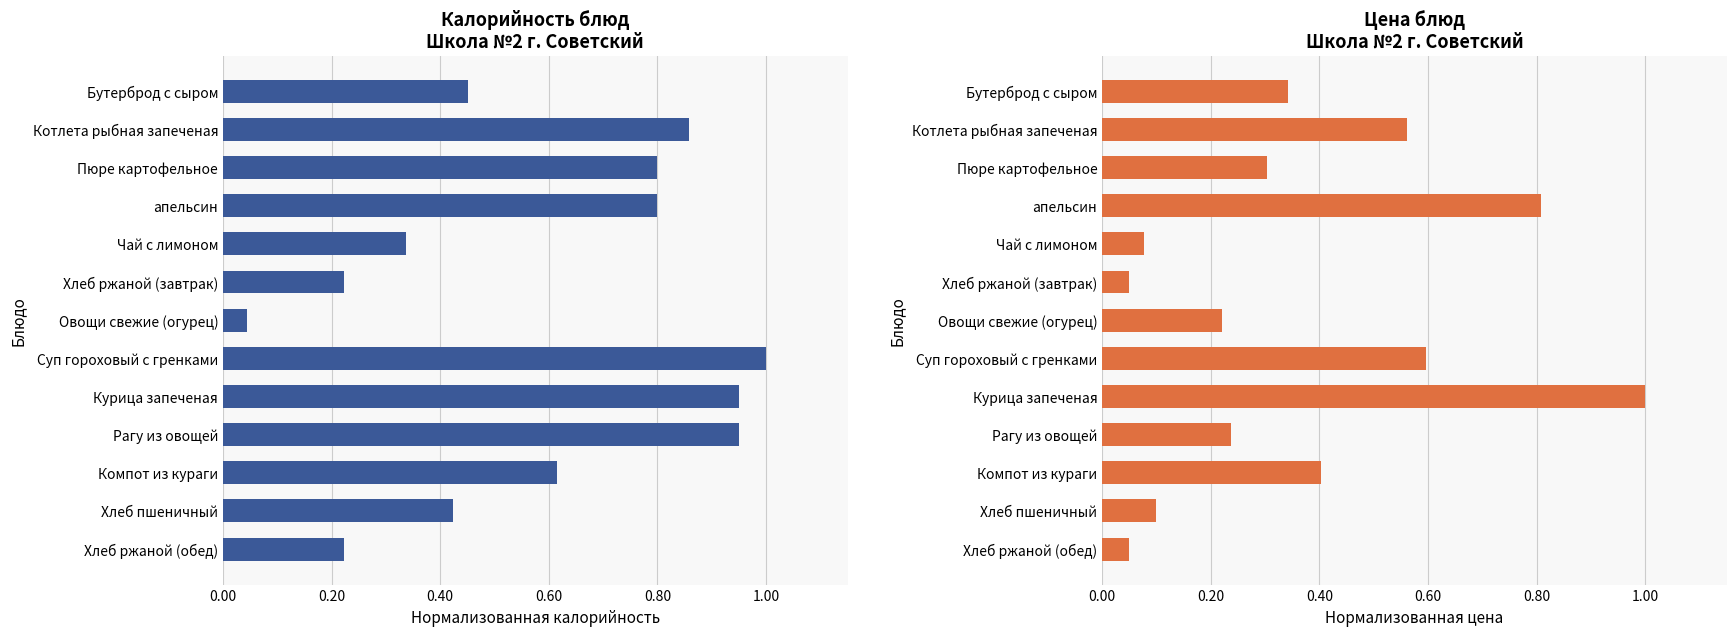

List the series in order of their overall mean, lowest first.

Цена, Калорийность